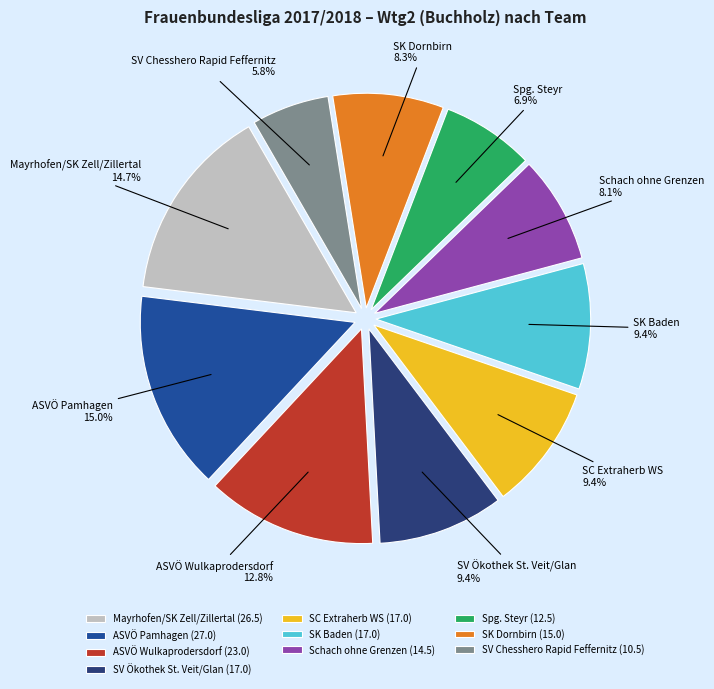

To the nearest percent, what is the average slice percentage?

10%